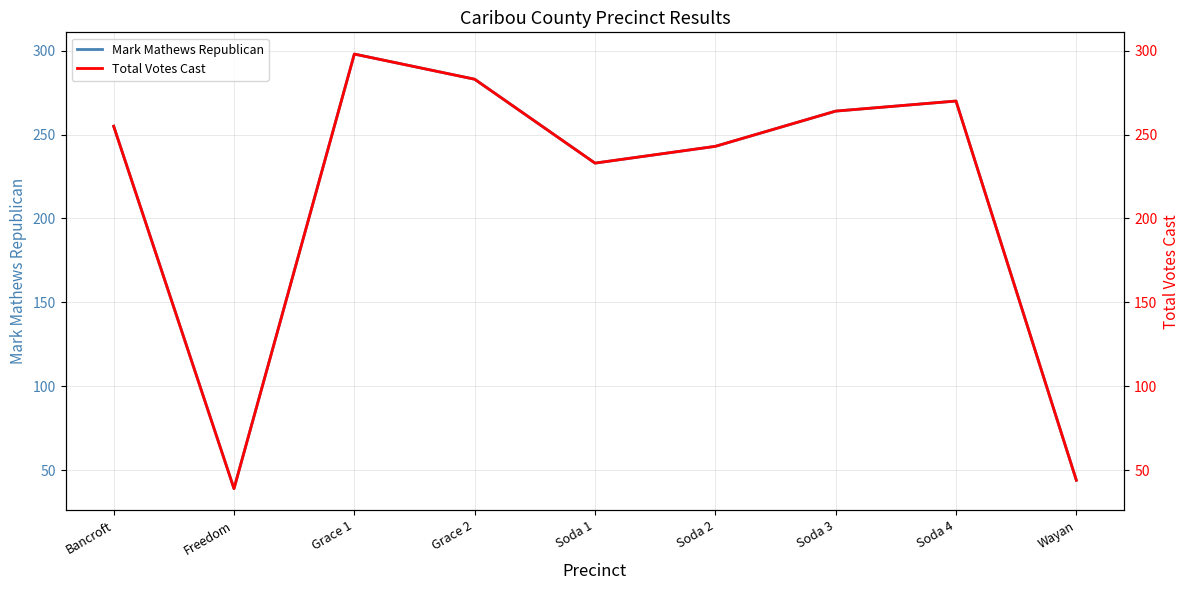

What is the average value of the Total Votes Cast series?

214